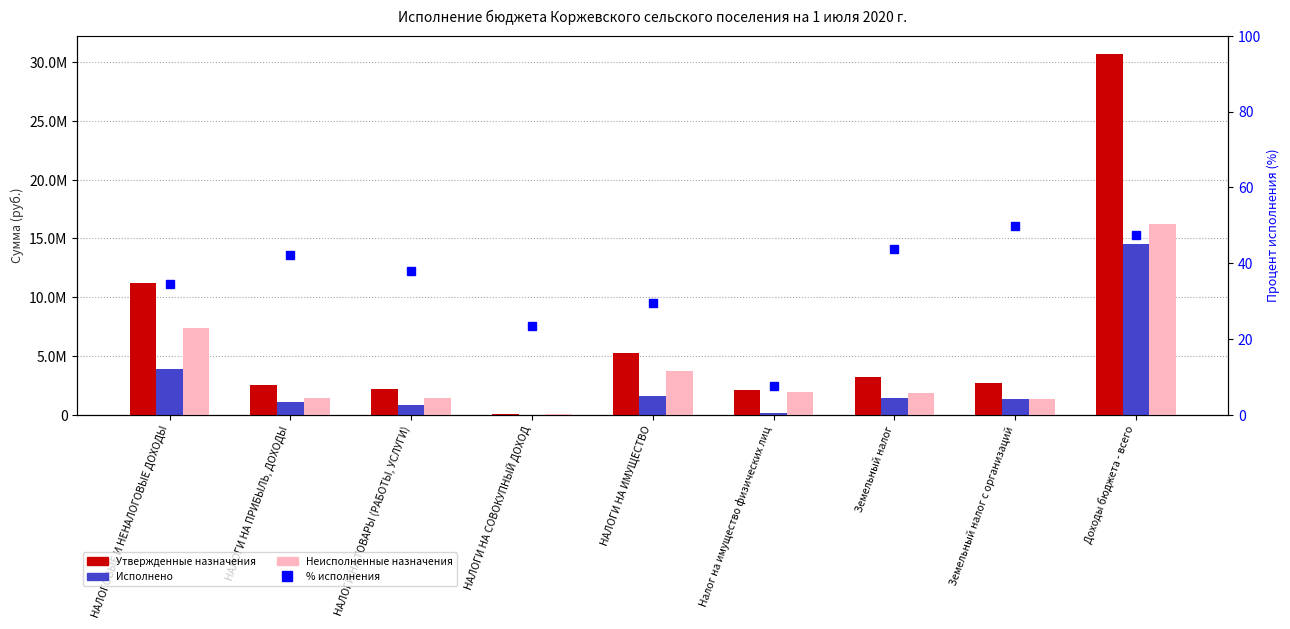

Between НАЛОГИ НА СОВОКУПНЫЙ ДОХОД and Земельный налог, which series saw the biggest shift?

Утвержденные назначения